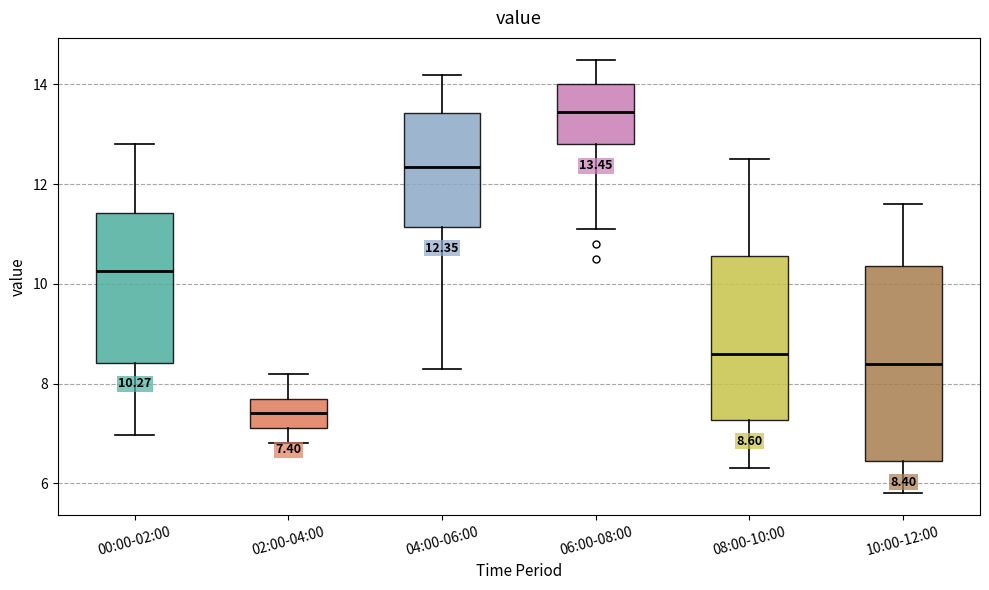

Which box's median line is the lowest?

02:00-04:00